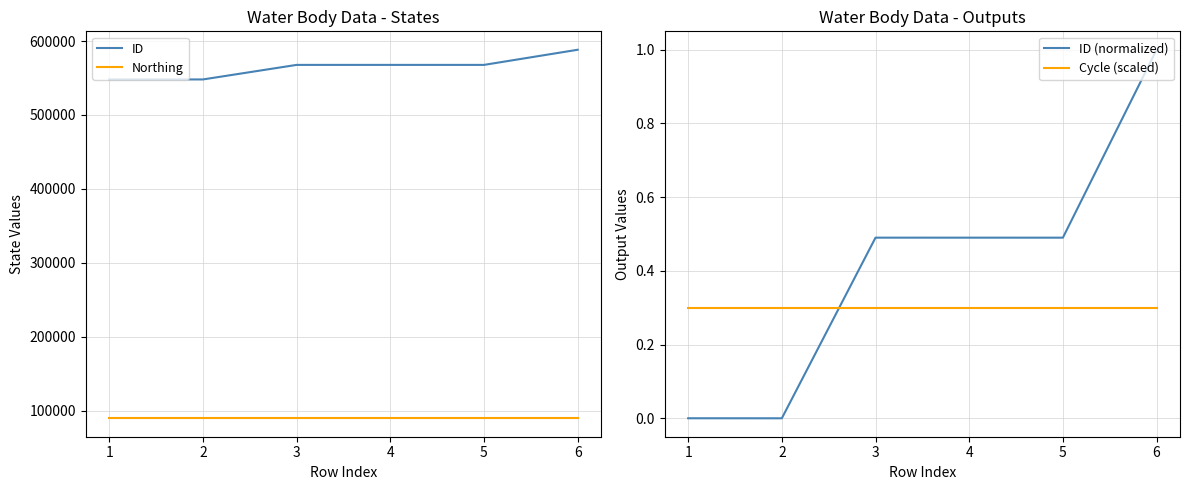

True or false: ID and Northing intersect in this chart.

False